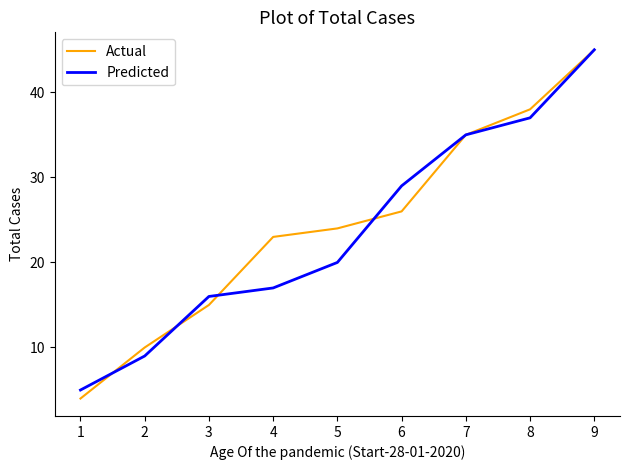

What is the minimum value shown in the chart?

4